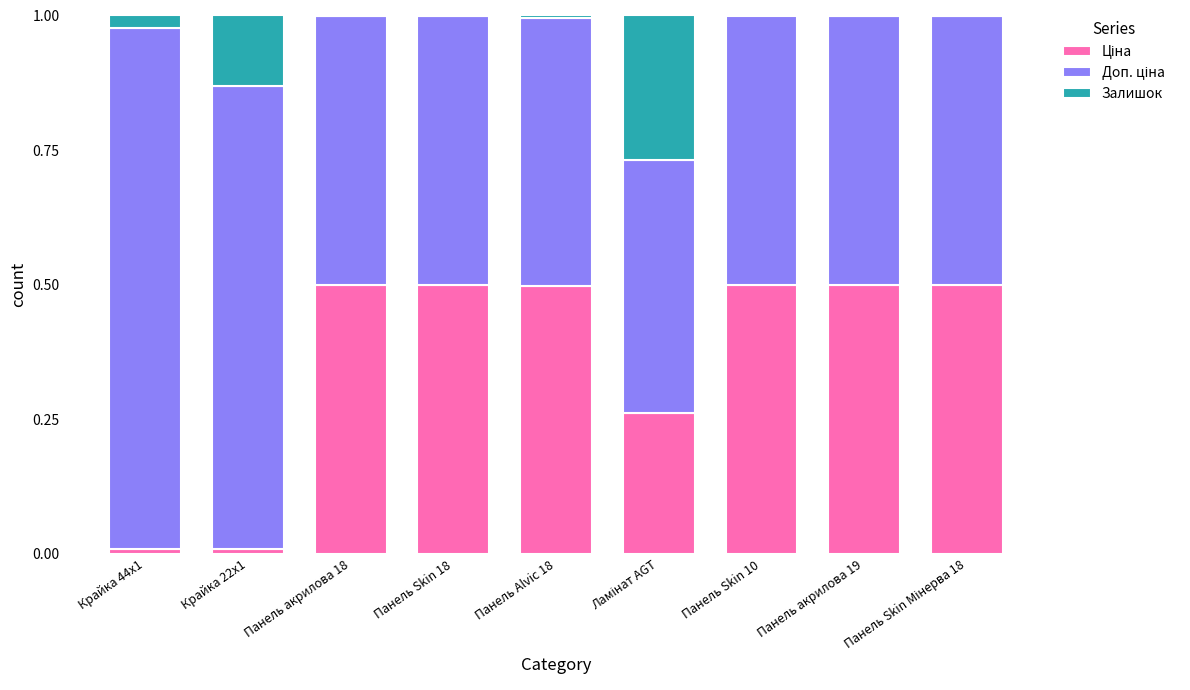

Which series has the largest range (max minus min)?

Доп. ціна